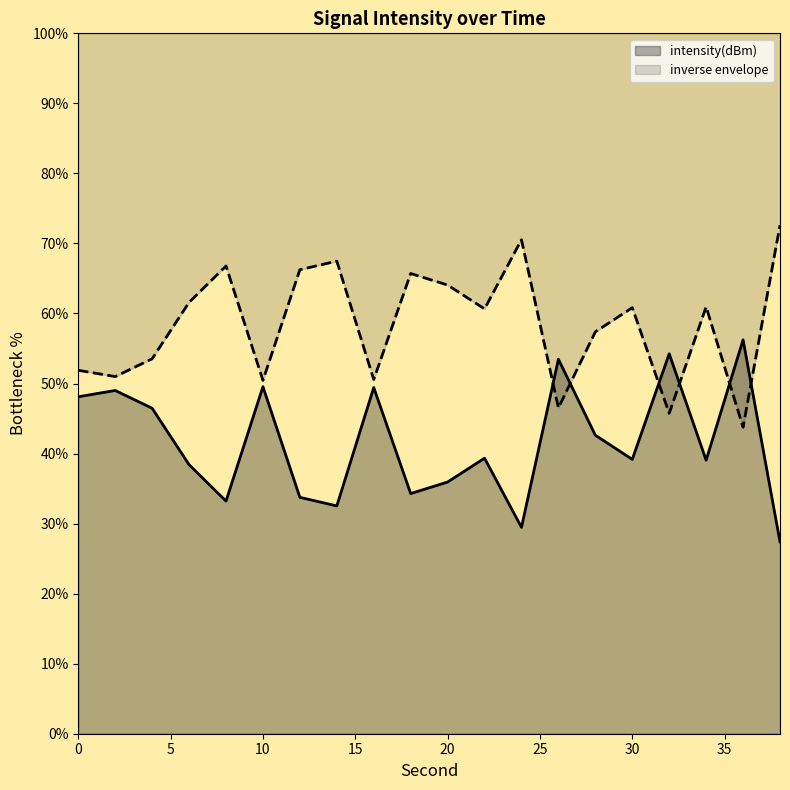

True or false: the data shows 44.6 at 14.

False